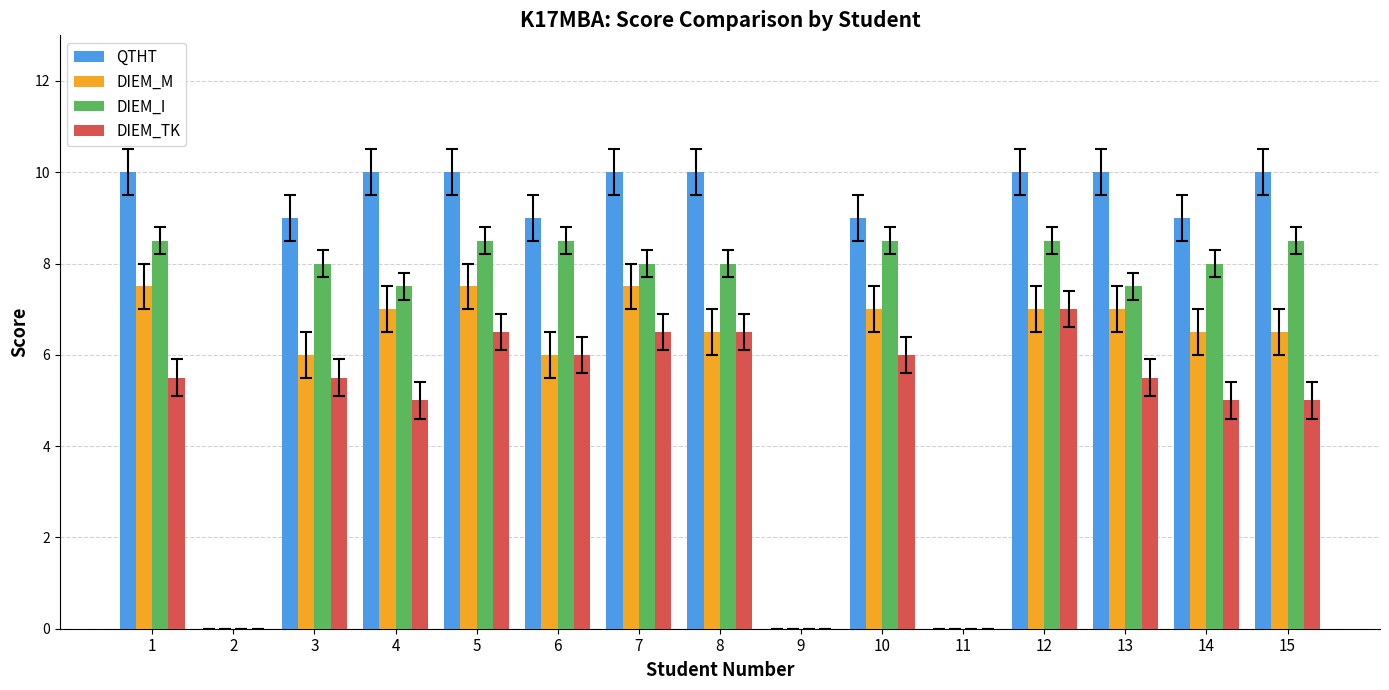

What is the sum of all DIEM_TK values?

70.0